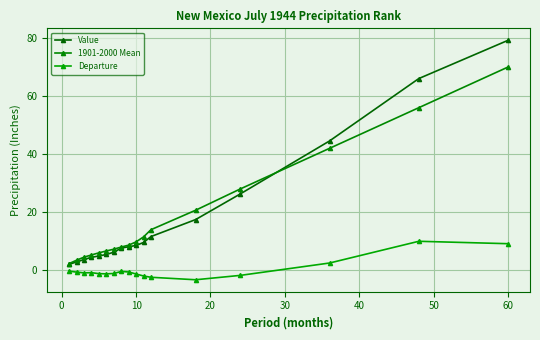

Is this an area chart (filled region under the line)?

No